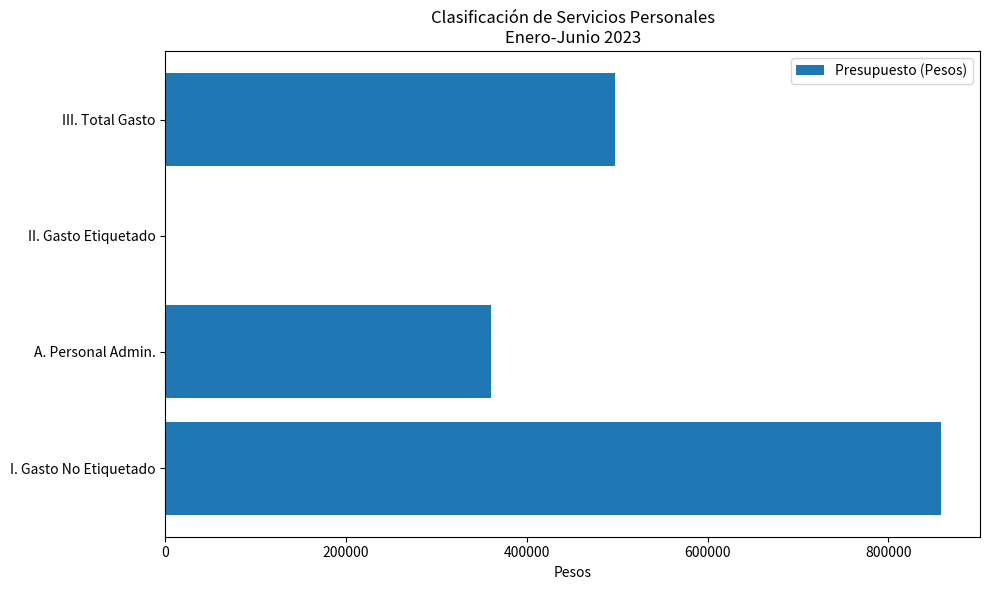

What is the sum of all values?

1717247.9